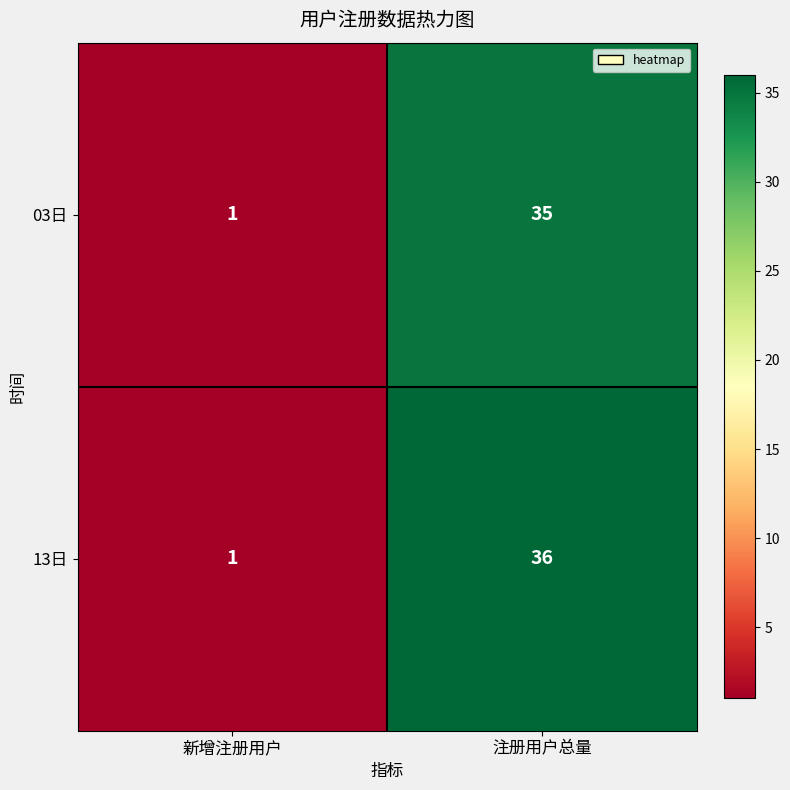

At which category is the sum across all series the highest?

注册用户总量